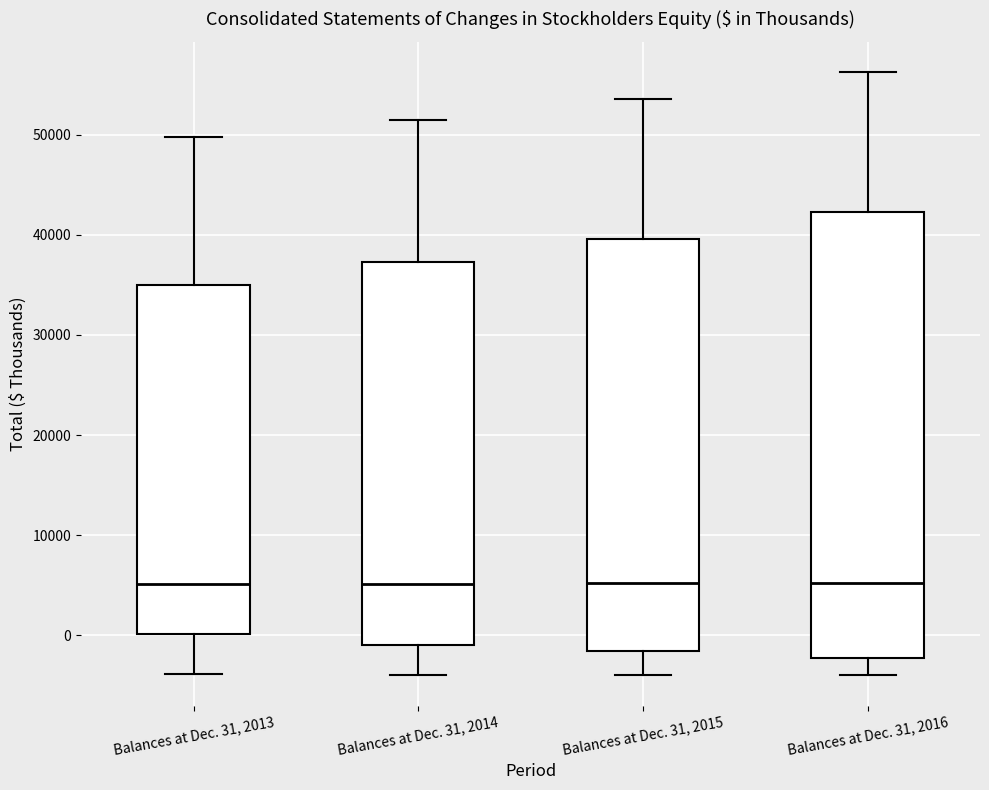

Reading left to right, transcribe this box plot: for each box, give where its median line is, the range the box spans, and where its two whiskers end, as read against the y-axis. The values are not printed on the chart, so give them approximately, as read against the axis.

Balances at Dec. 31, 2013: median 5000, box 0 to 35000, whiskers -4000 to 50000
Balances at Dec. 31, 2014: median 5000, box -1000 to 37000, whiskers -4000 to 51000
Balances at Dec. 31, 2015: median 5000, box -2000 to 40000, whiskers -4000 to 54000
Balances at Dec. 31, 2016: median 5000, box -2000 to 42000, whiskers -4000 to 56000